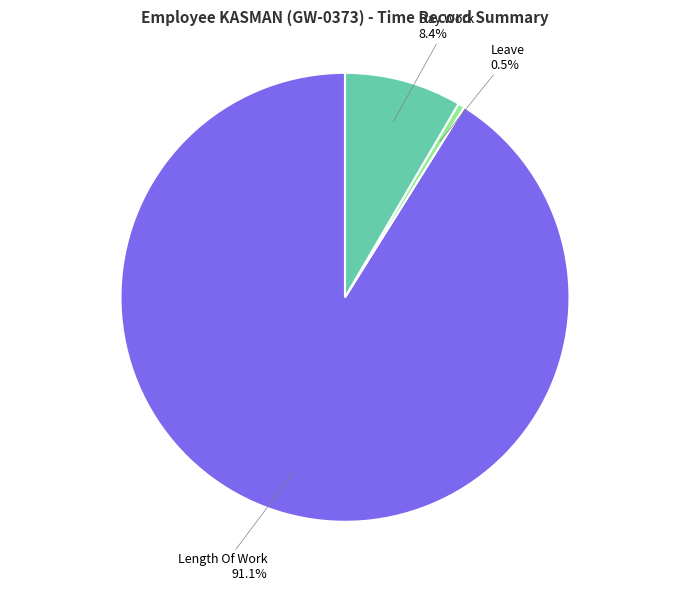

Combined, what portion of the pie is Day Work and Length Of Work?

99.5%